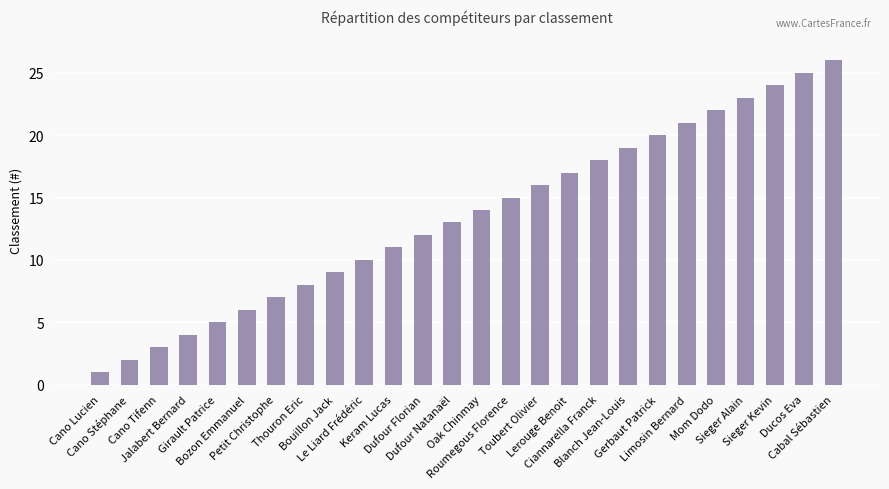

What is the difference between the second highest and second lowest values?

23